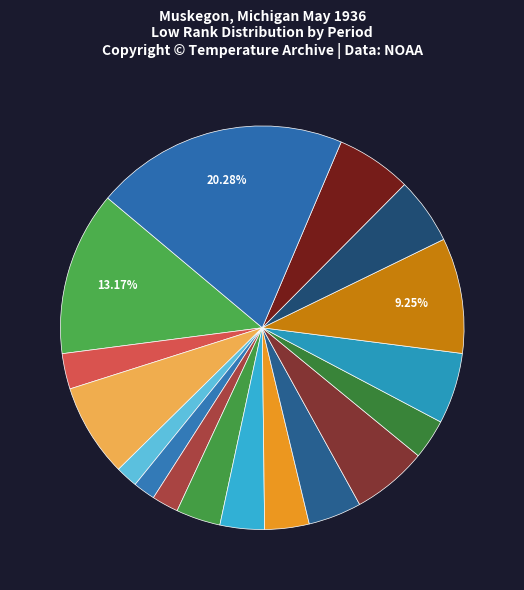

Count the number of slices in the pie.

17